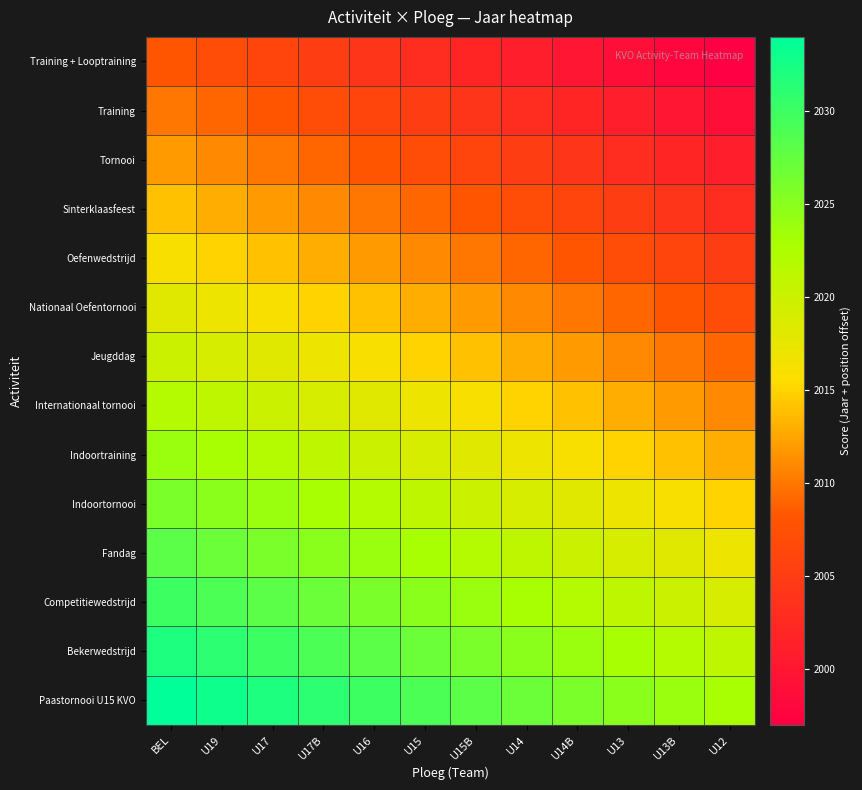

Rank the series at U15B from highest to lowest value.

Paastornooi U15 KVO, Bekerwedstrijd, Competitiewedstrijd, Fandag, Indoortornooi, Indoortraining, Internationaal tornooi, Jeugddag, Nationaal Oefentornooi, Oefenwedstrijd, Sinterklaasfeest, Tornooi, Training, Training + Looptraining